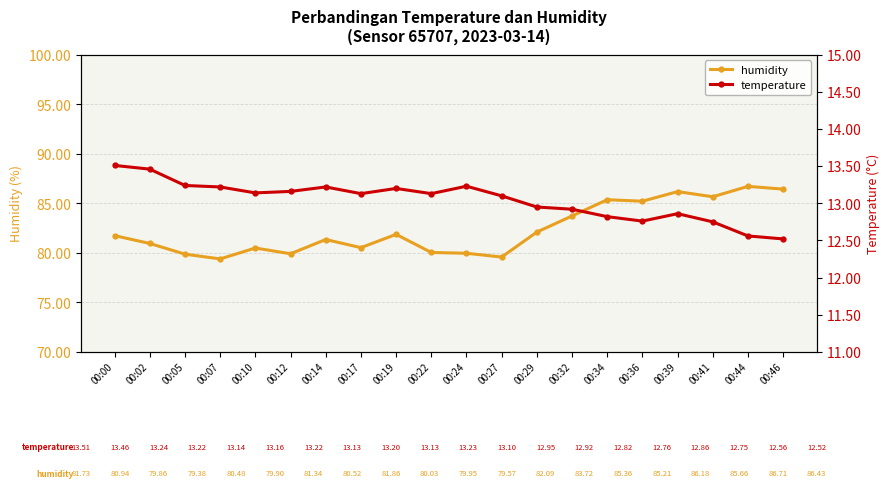

True or false: humidity has a value of 82.1 at 00:29.

True